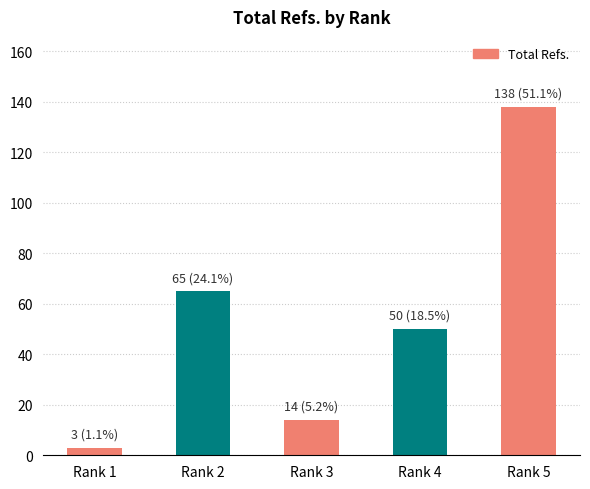

What is the average value?

54